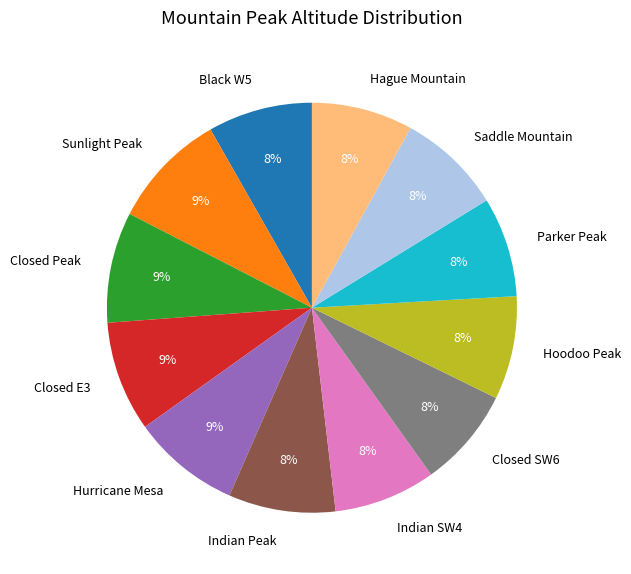

To the nearest percent, what is the difference between the largest and smallest slice percentages?

1%